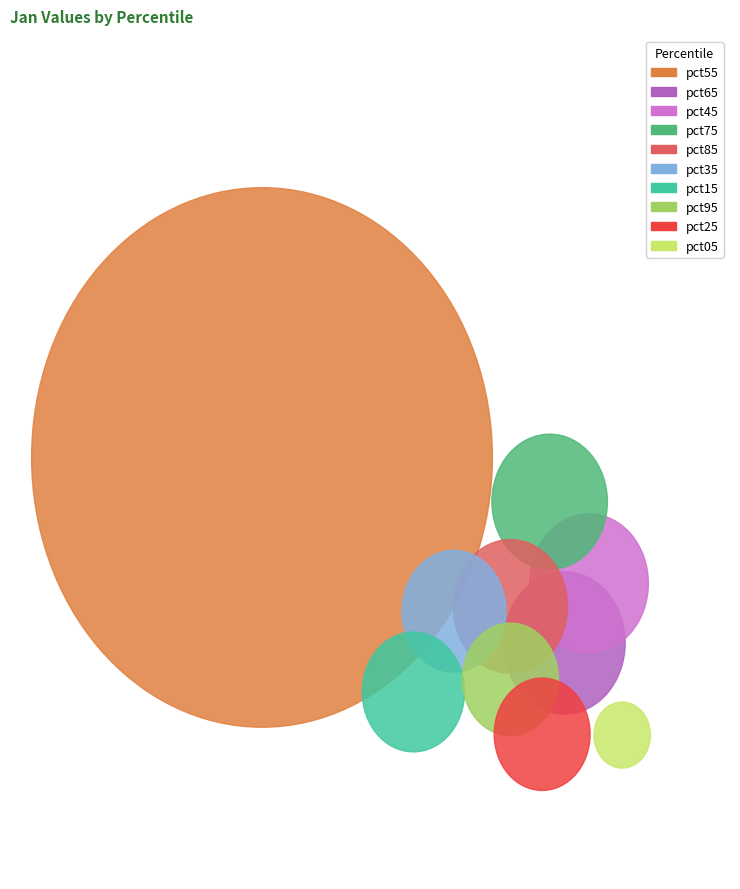

Which category has the smallest portion of the pie?

pct05